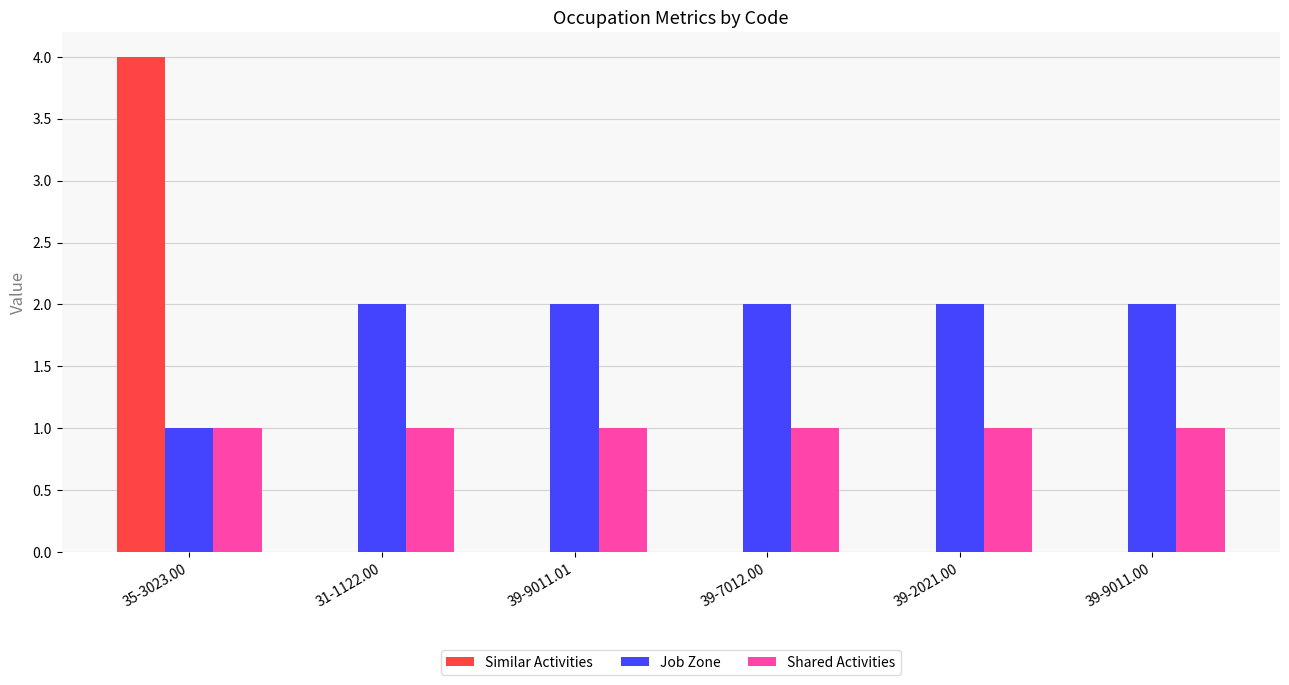

At which category does the chart reach its peak across all series?

35-3023.00